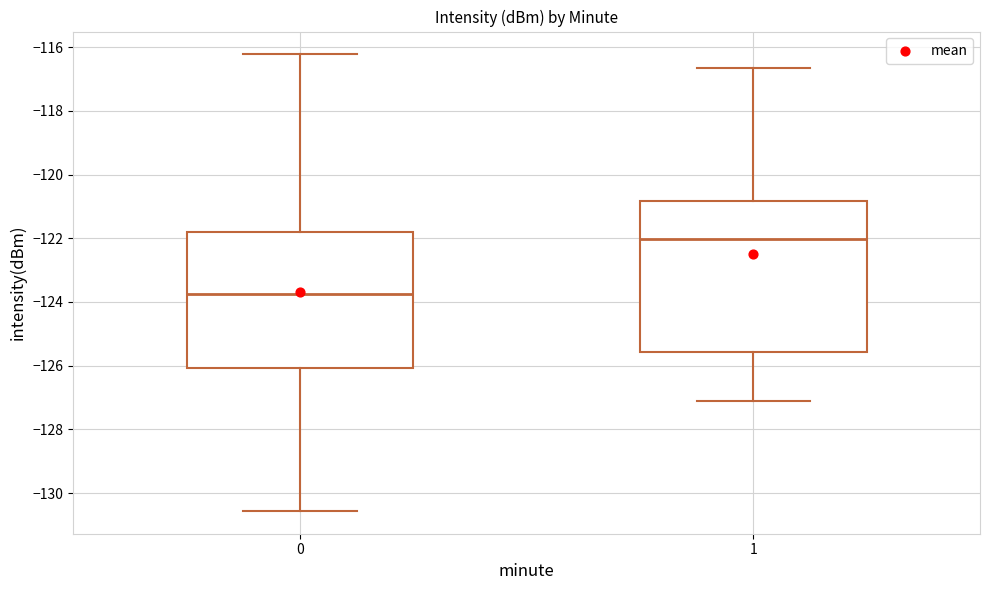

Where does the lower whisker of the box at x = 0 end on the y-axis? The values are not printed on the chart, so give them approximately, as read against the axis.

-130.6